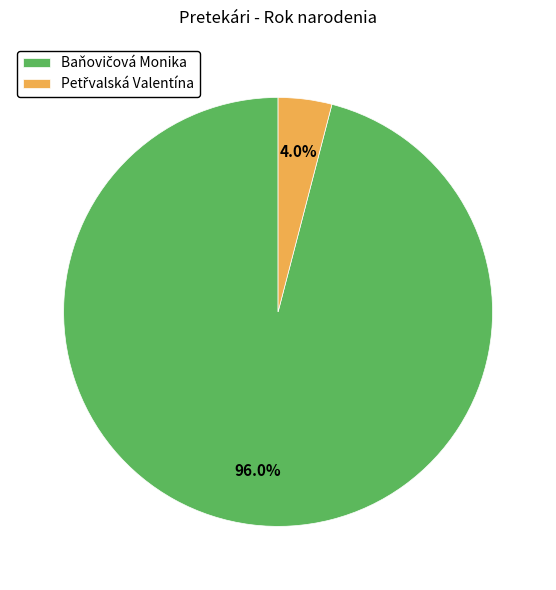

Does any single category account for the majority?

Yes